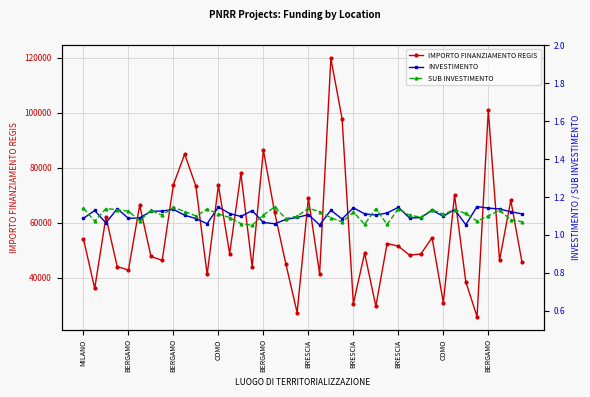

What are all the series names shown in the legend?

IMPORTO FINANZIAMENTO REGIS, INVESTIMENTO, SUB INVESTIMENTO